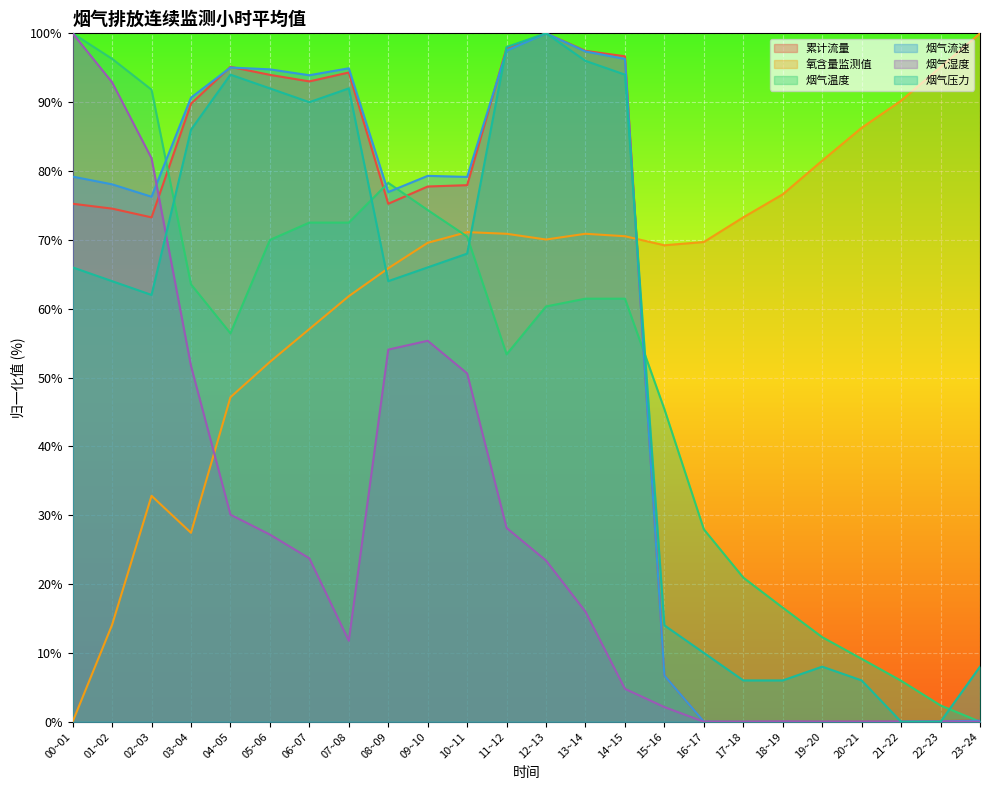

How many data points does each series have?

24